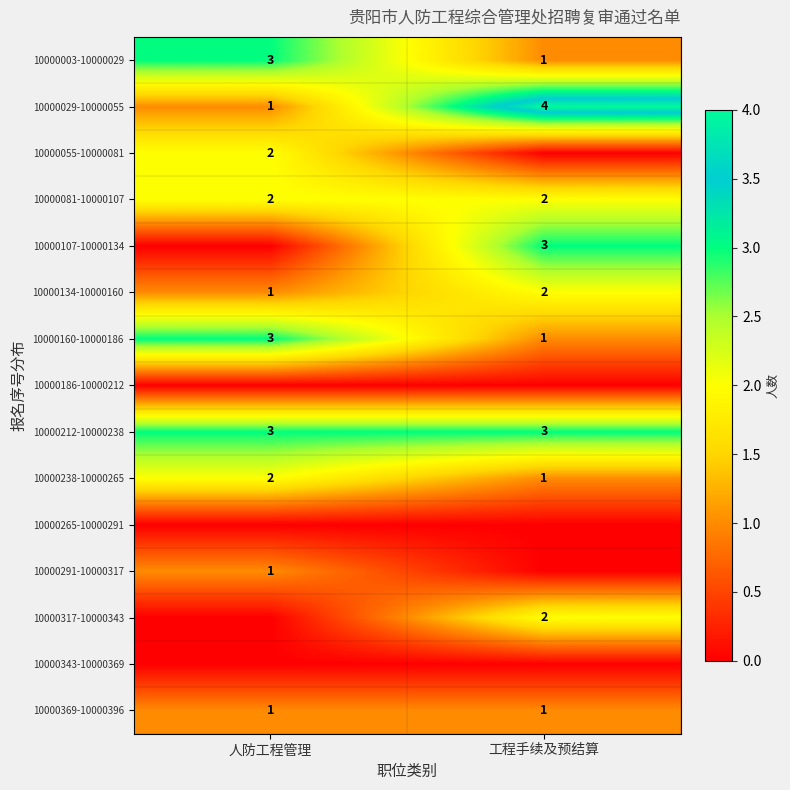

What is the maximum value for 10000160-10000186?

3